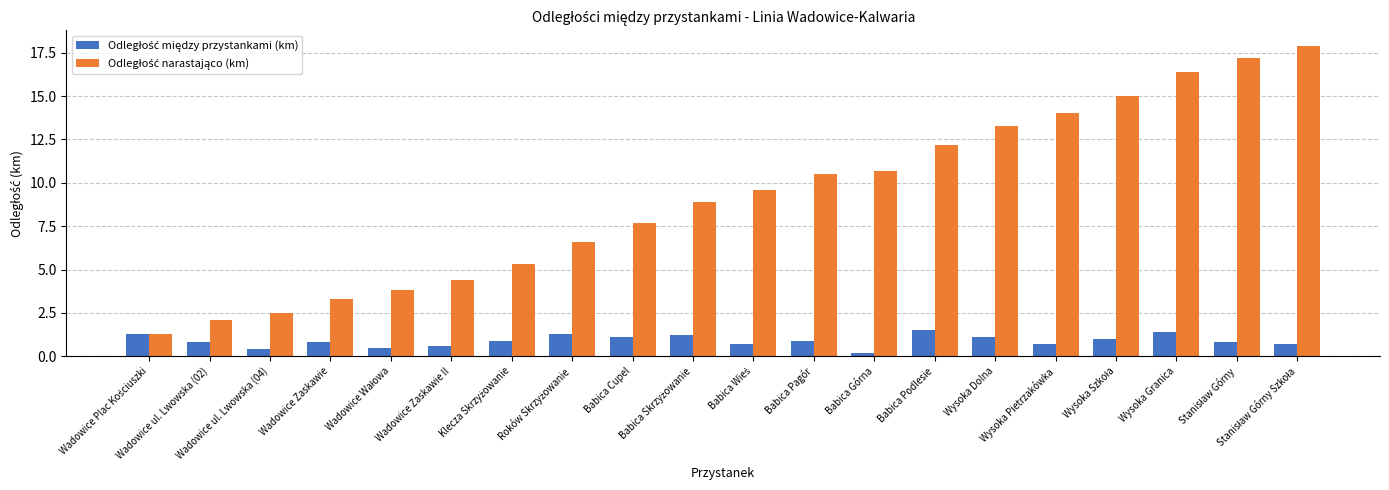

What is the greatest value displayed?

17.9